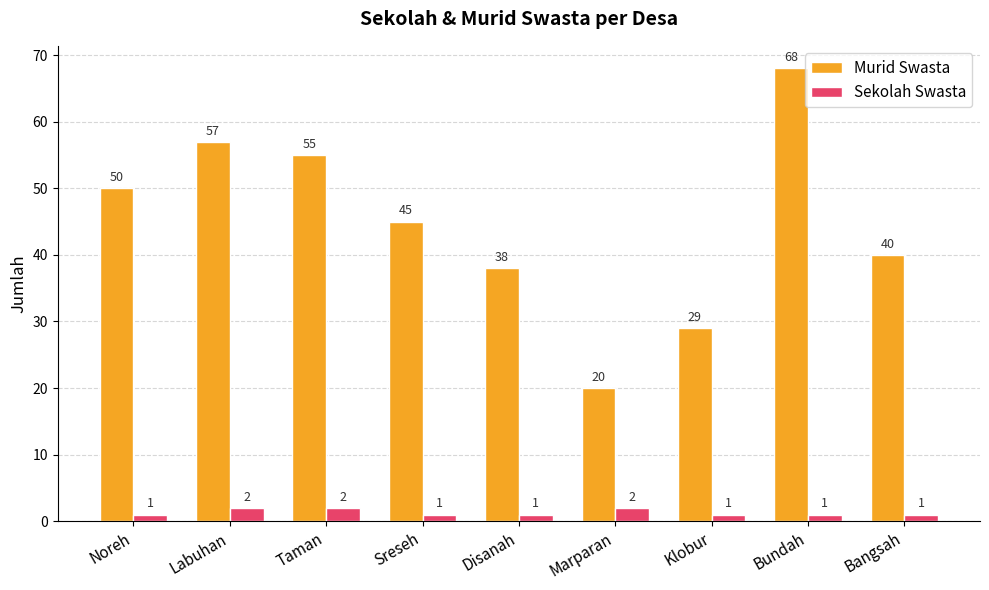

What are all the series names shown in the legend?

Murid Swasta, Sekolah Swasta